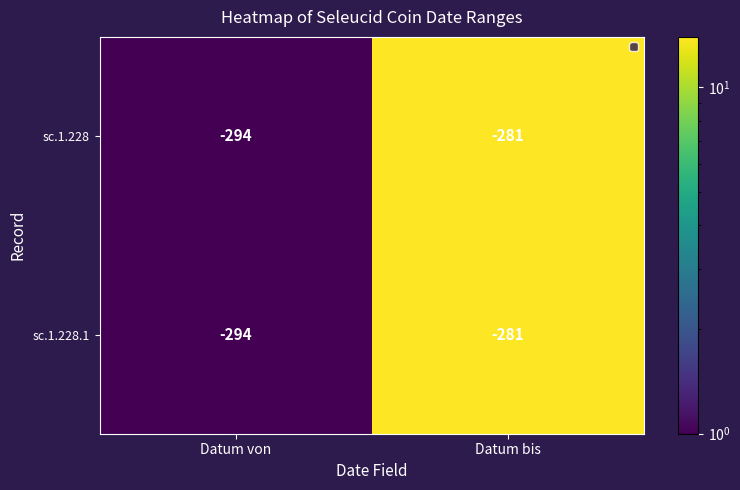

What is the total value across all series at Datum bis?

-562